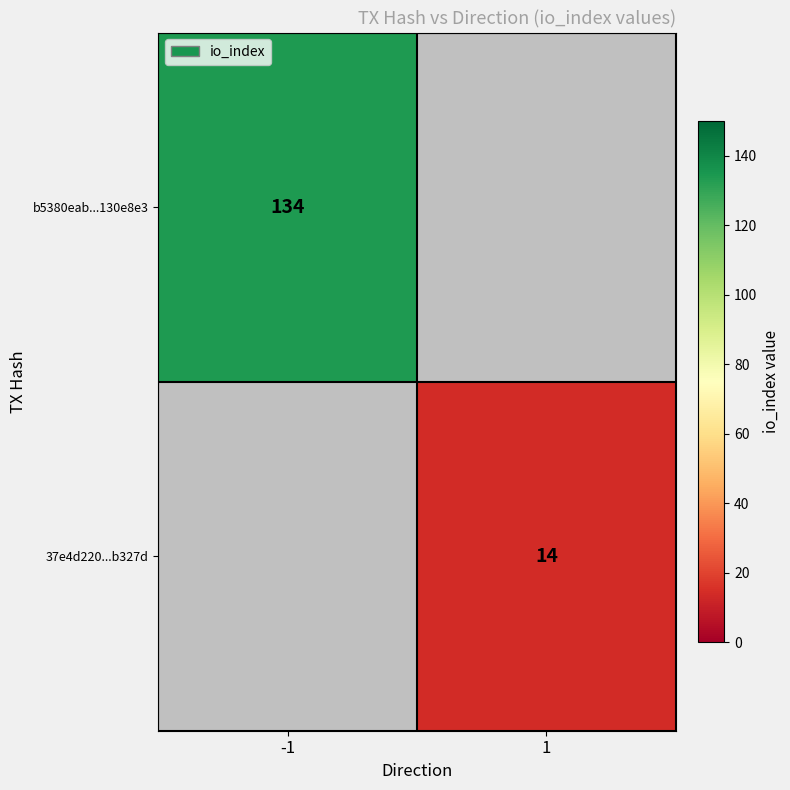

Is it true that b5380eab...130e8e3 equals 134 at -1?

True